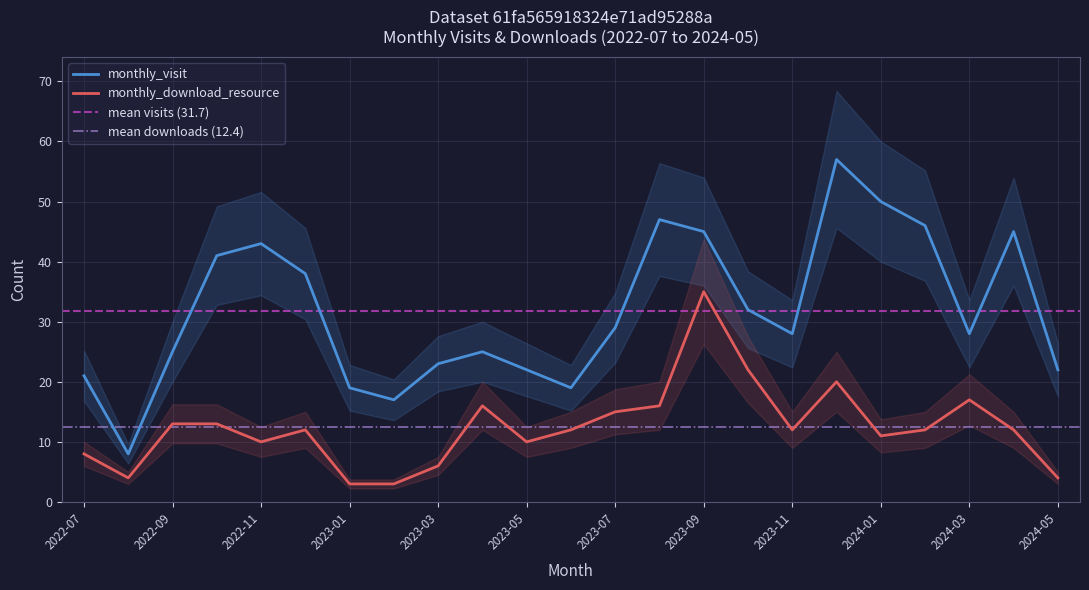

True or false: monthly_download_resource and monthly_visit cross at least once.

False